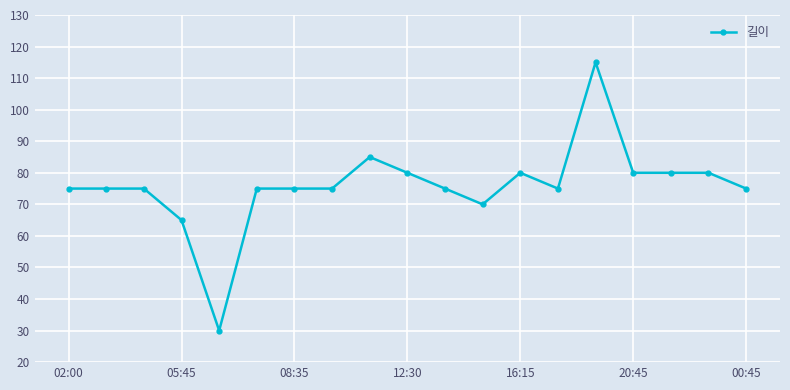

What is the smallest value displayed?

30